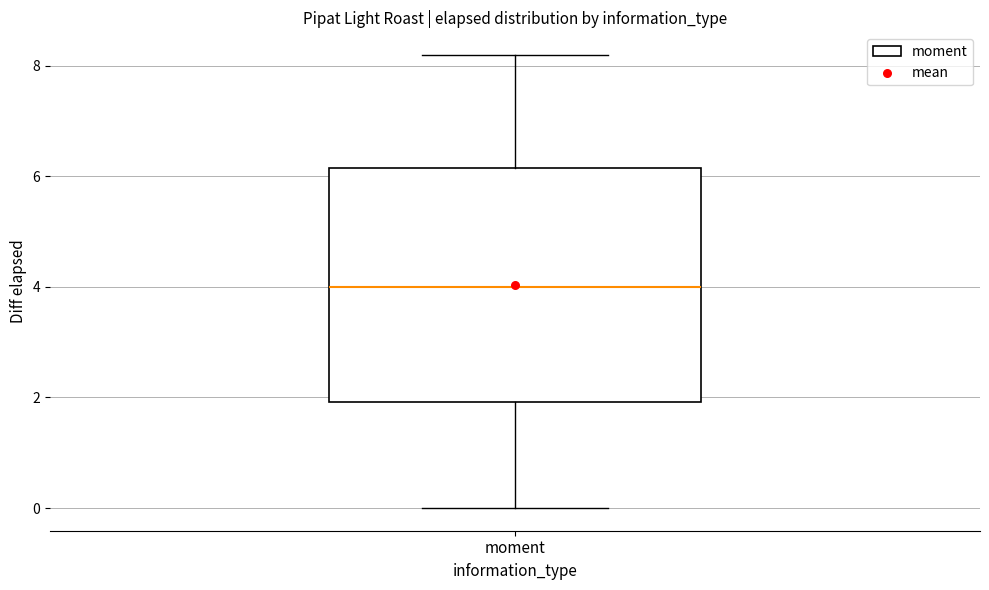

Transcribe this box plot: give where the median line is, the range the box spans, and where the two whiskers end, as read against the y-axis. The values are not printed on the chart, so give them approximately, as read against the axis.

median 4.0, box 2.0 to 6.2, whiskers 0.0 to 8.2